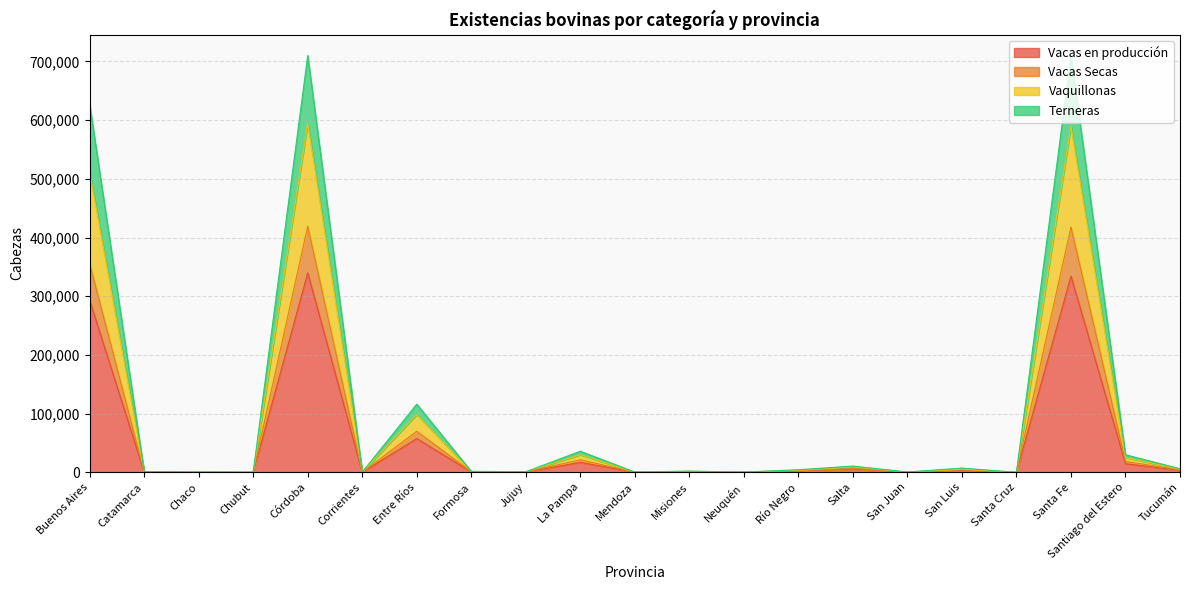

True or false: Vacas Secas and Vaquillonas intersect in this chart.

False